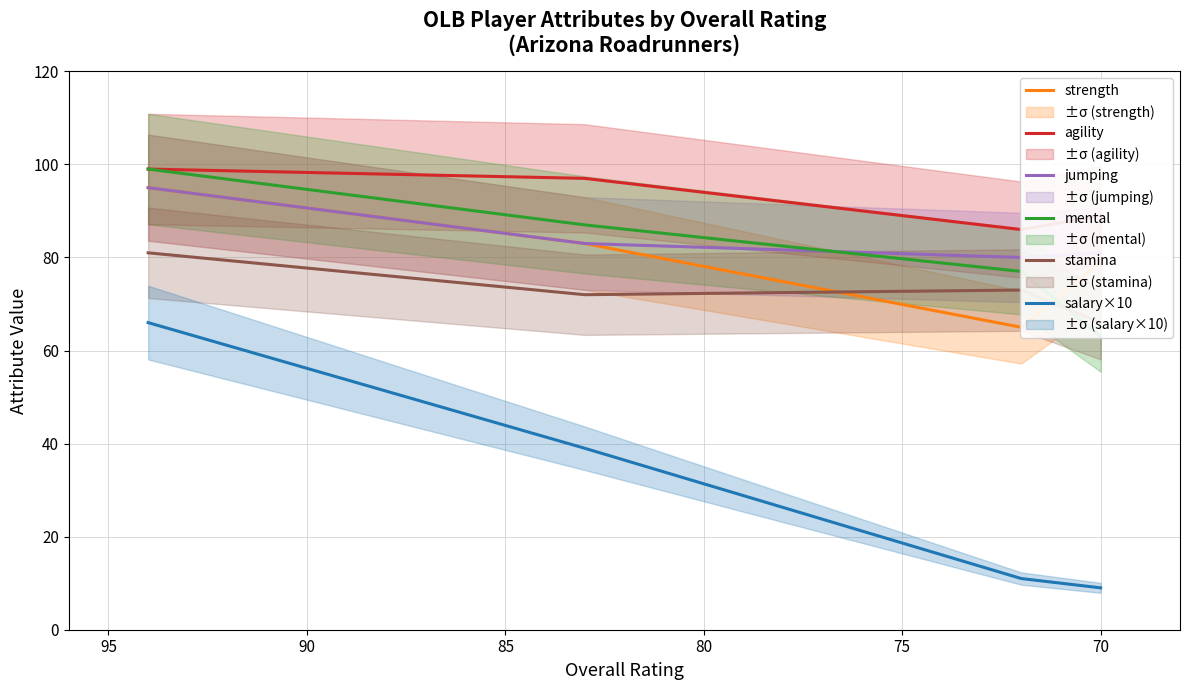

What is the highest value of the strength series?

95